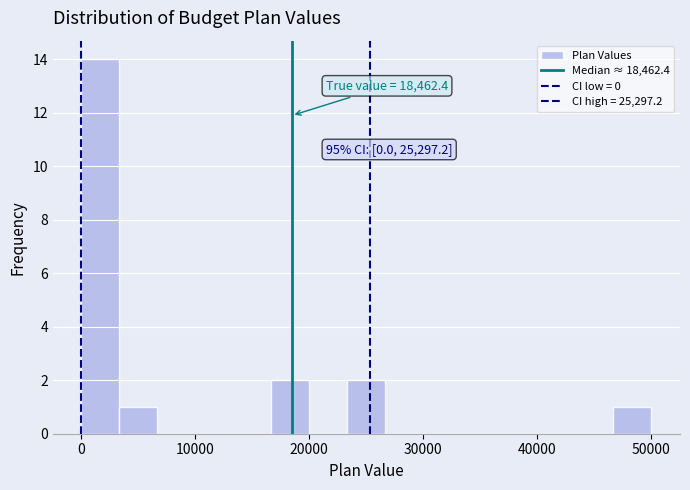

Read against the x-axis, roughly where is the centre of the tallest bar?

2000